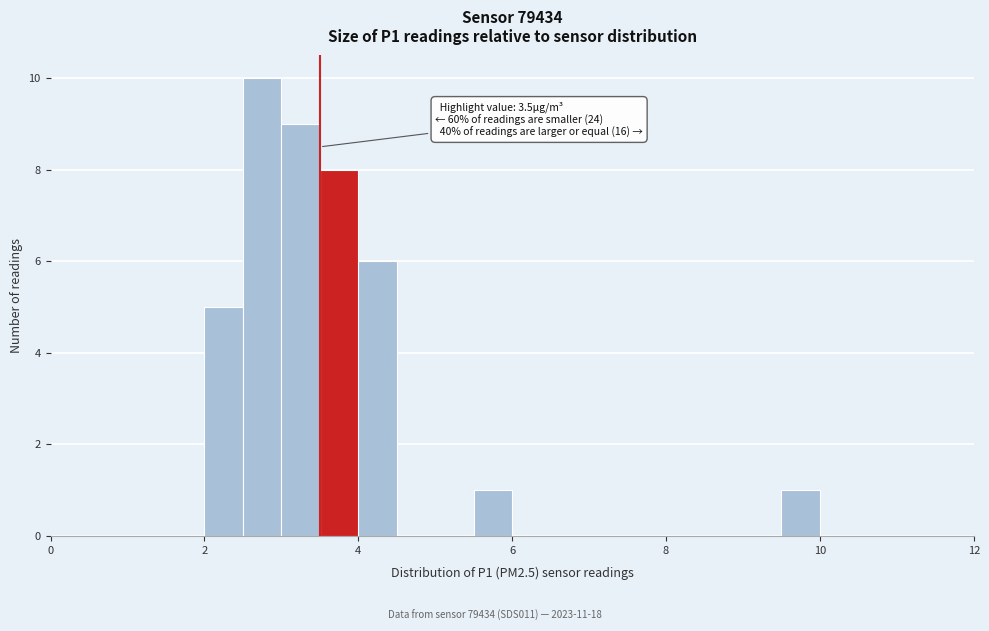

Read against the x-axis, roughly where is the centre of the tallest bar?

2.8